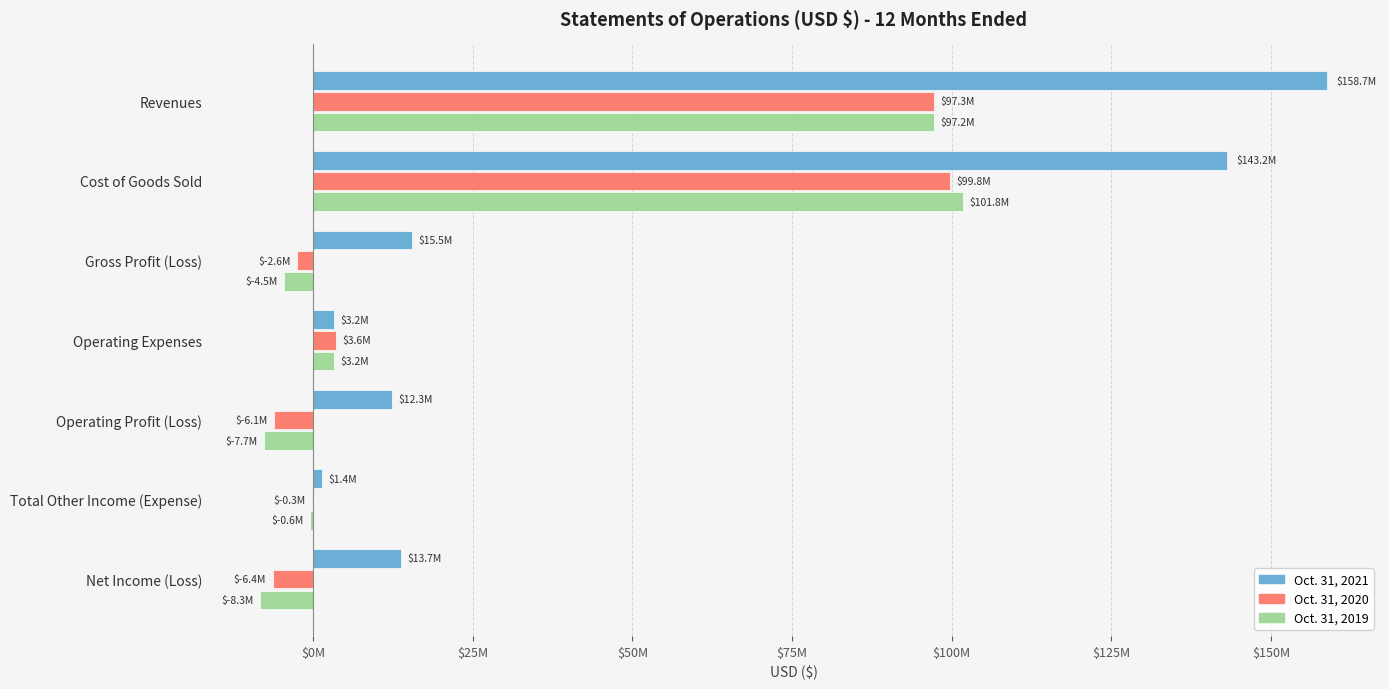

What are all the series names shown in the legend?

Oct. 31, 2021, Oct. 31, 2020, Oct. 31, 2019